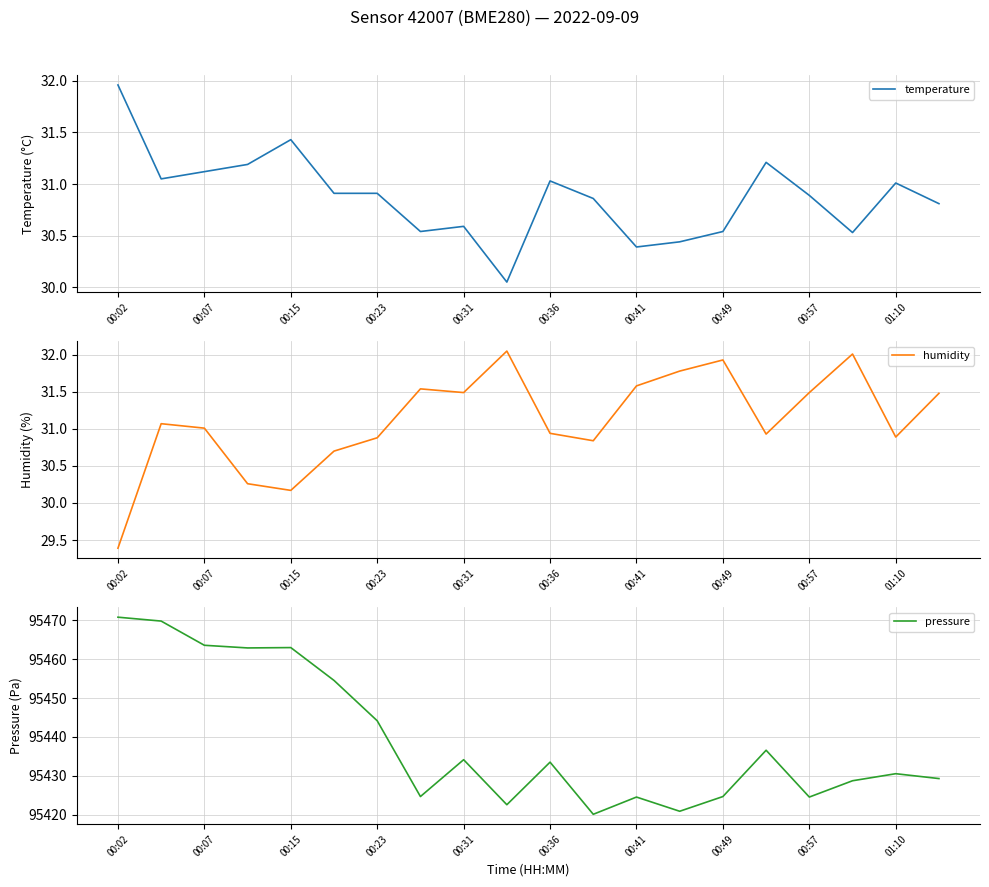

True or false: temperature and pressure cross at least once.

False